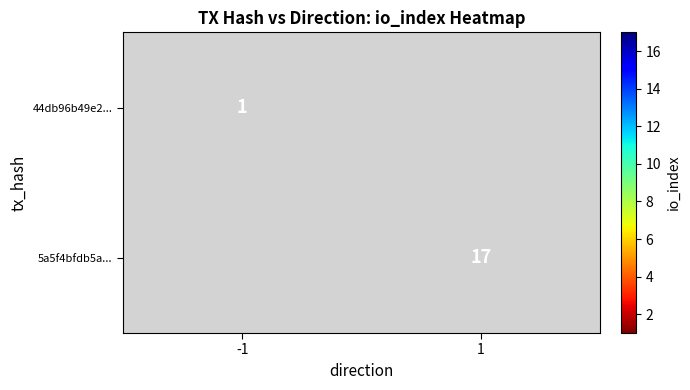

The value of 5a5f4bfdb5a... at 1 is 27. True or false?

False